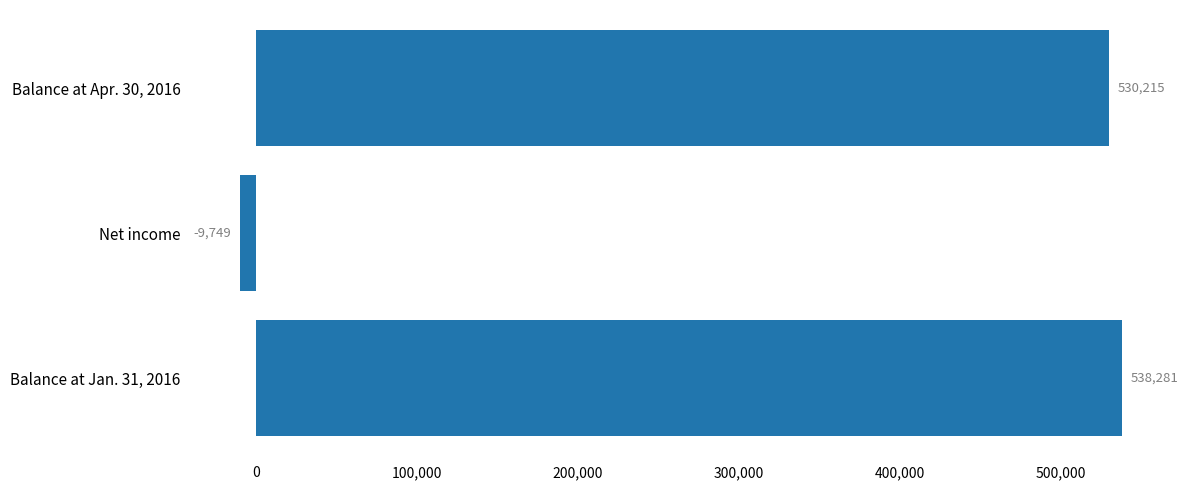

The chart shows a value of 305185 at Balance at Jan. 31, 2016. True or false?

False